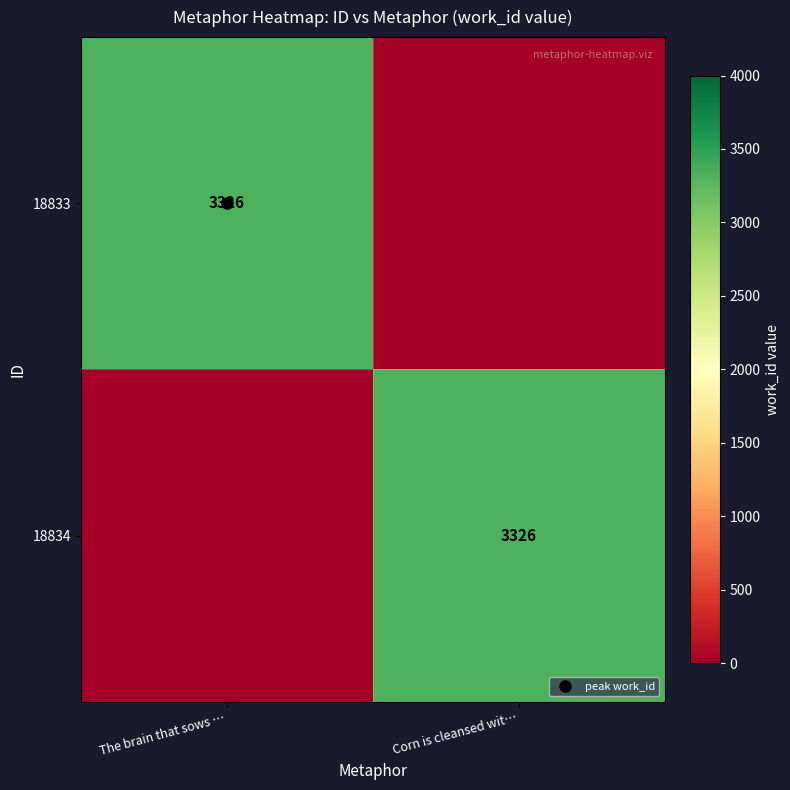

Which series has the largest total across all categories?

18833